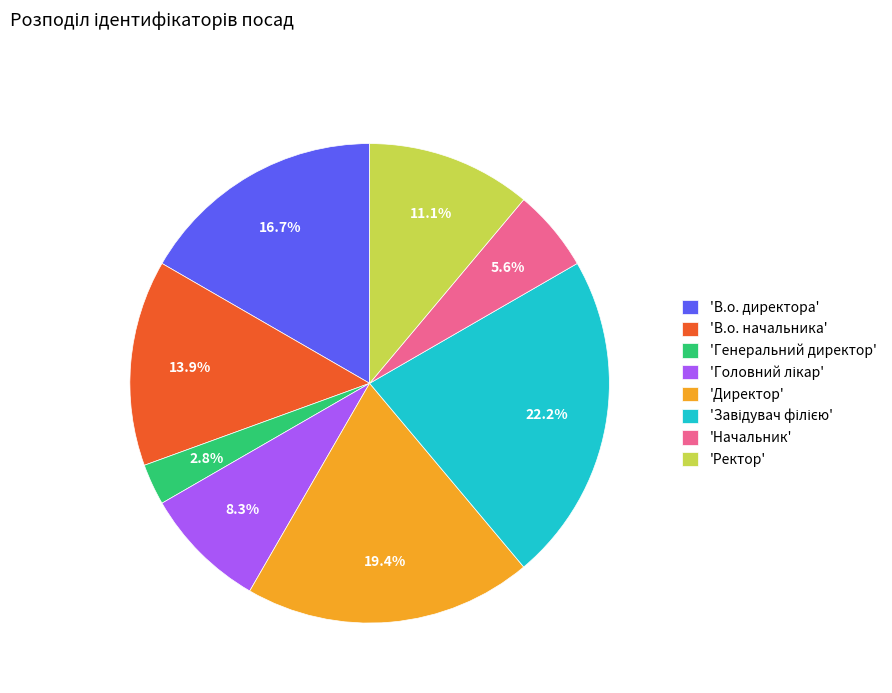

Does any single category account for the majority?

No